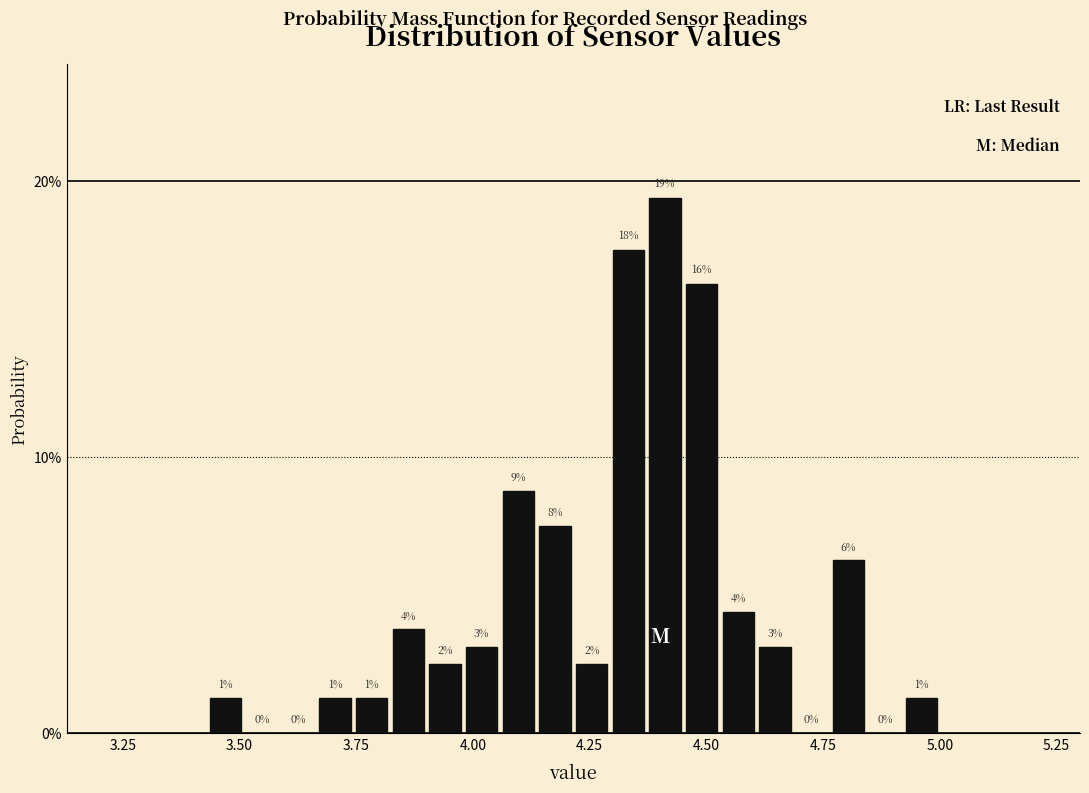

Read against the x-axis, roughly where is the centre of the tallest bar?

4.40